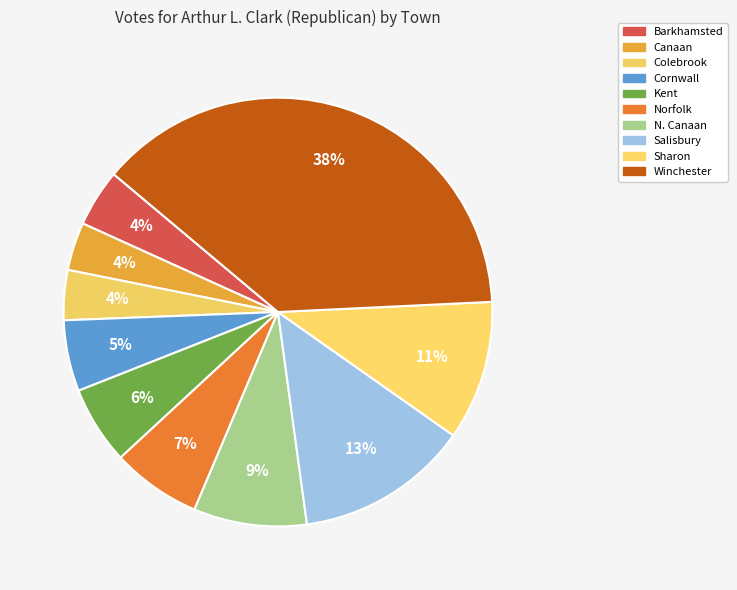

Is there a majority slice in this chart?

No